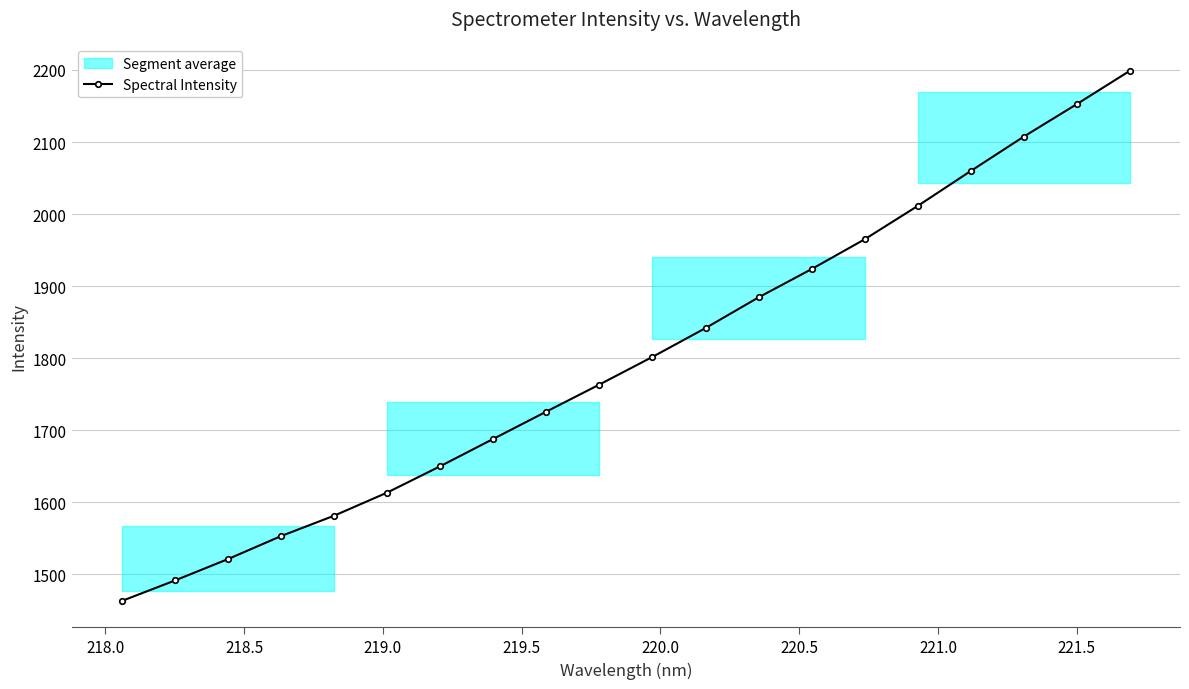

What is the value of the Spectral Intensity point at the 9th from the left?

1725.9